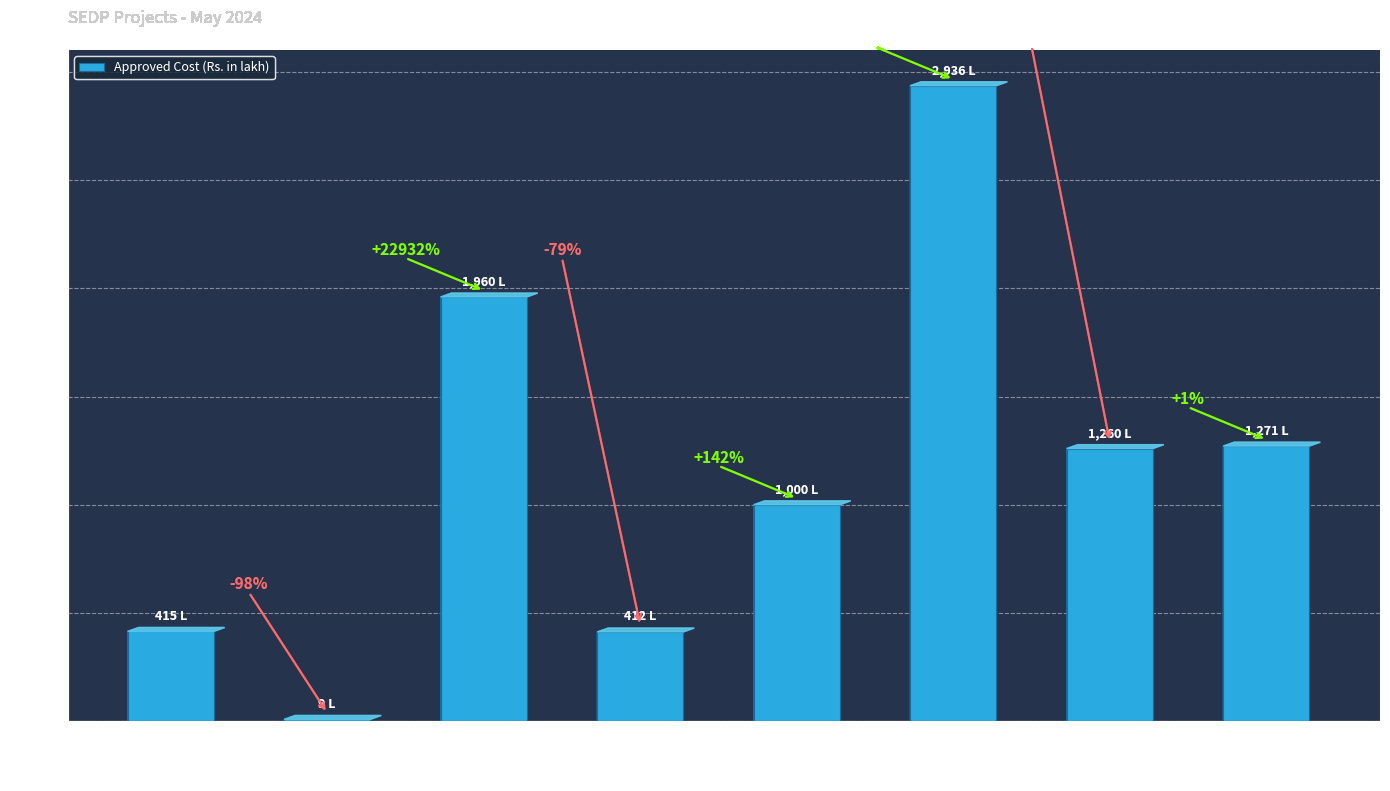

What is the change in value from Khanpui-Tualbung Road to Aizawl-Thenzawl-Lunglei?

-1664.8